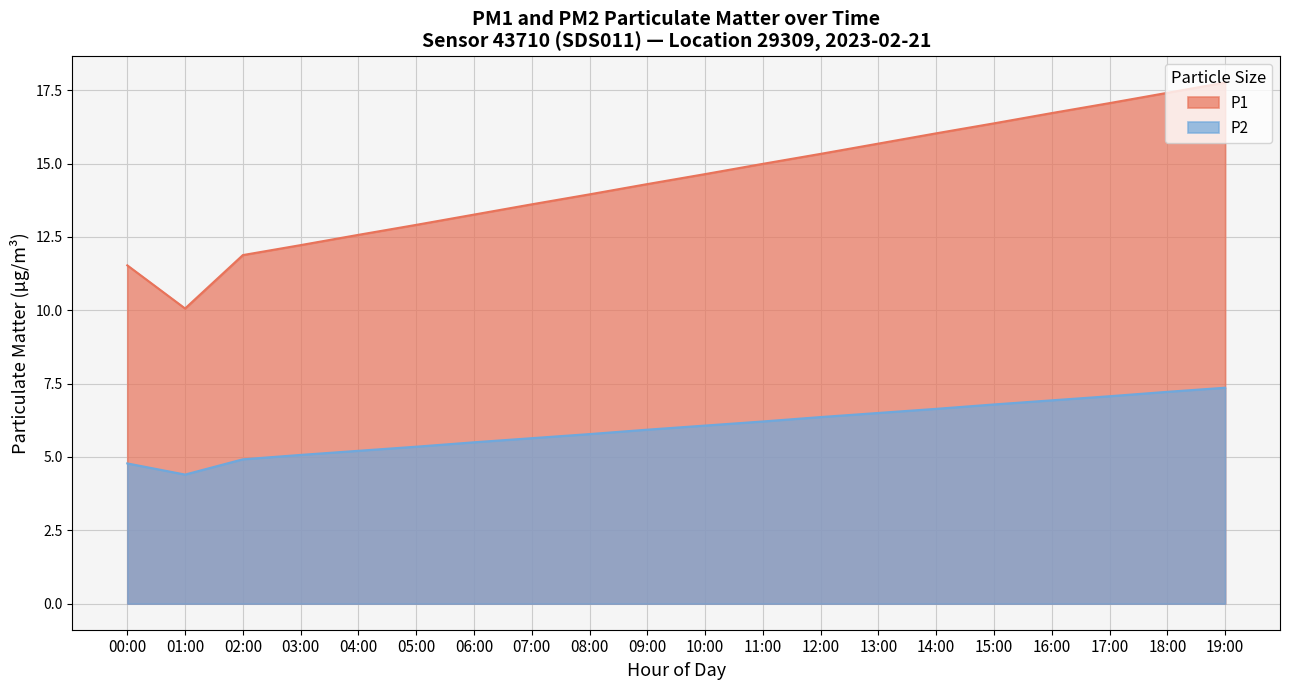

What is the difference between the P1 values at 03:00 and 19:00?

5.5